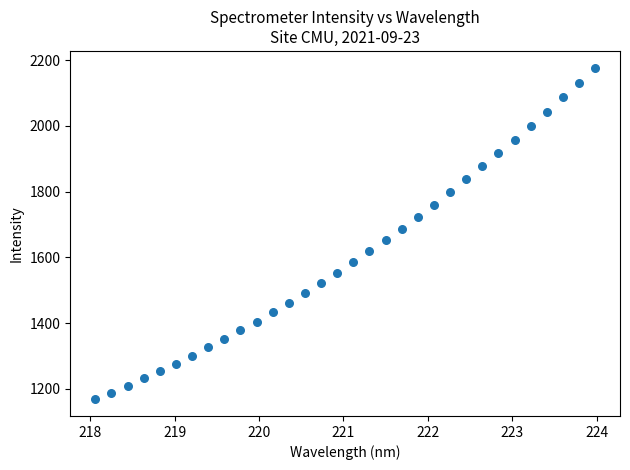

What is the range of X values (max minus min)?

5.9